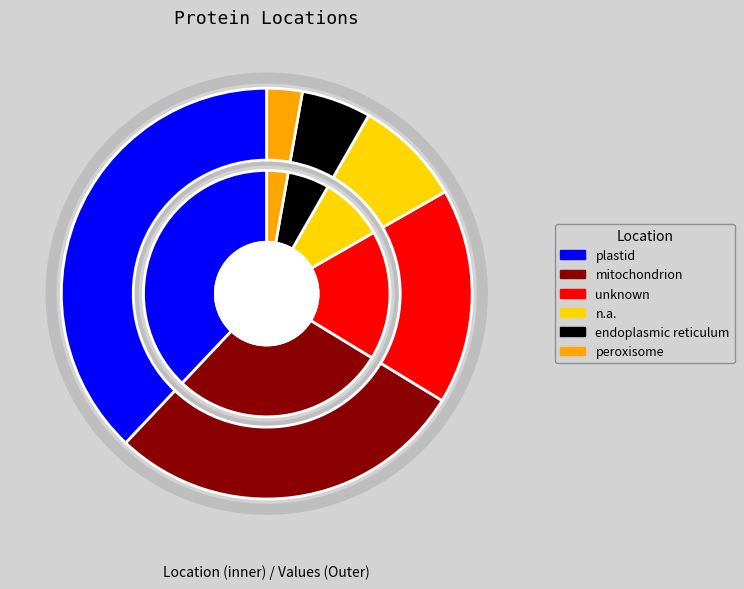

Do endoplasmic reticulum and mitochondrion together represent more than half of the pie?

No